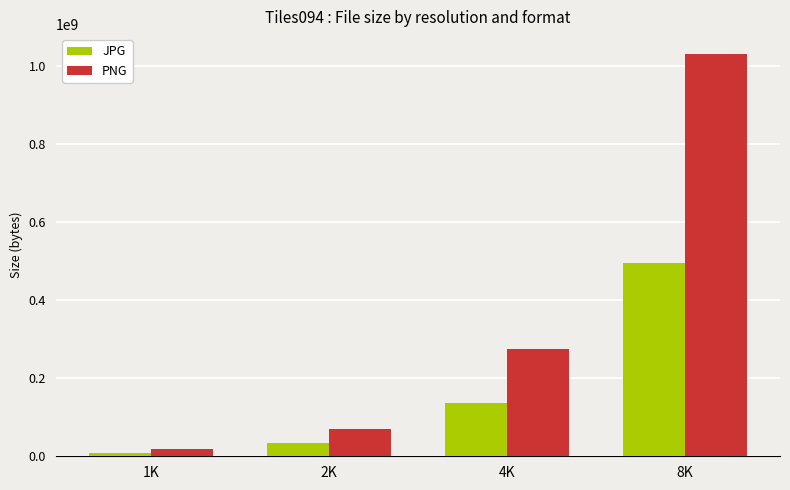

Read the JPG value at 4K.

135573826